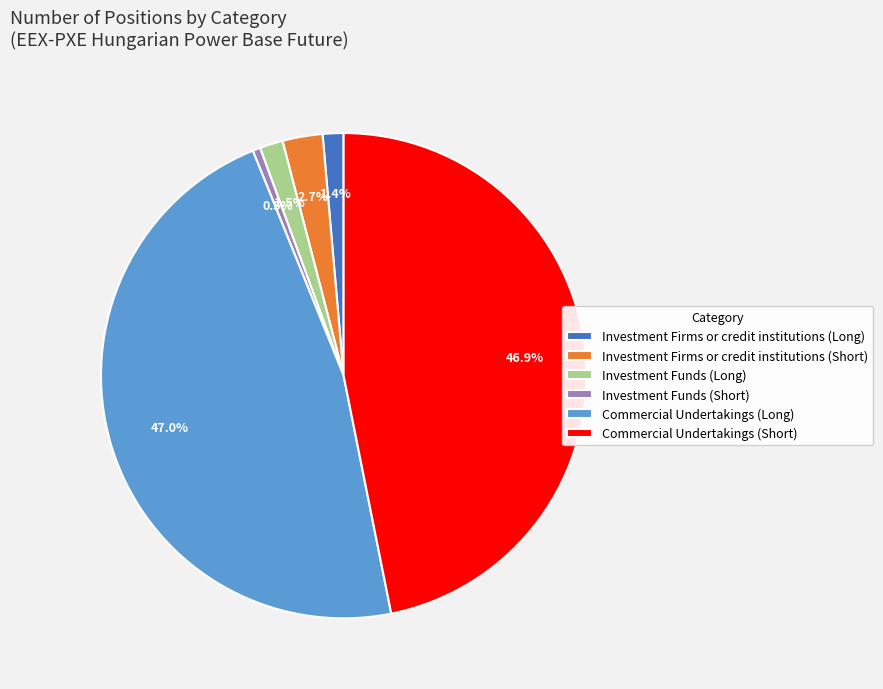

Combined, do Commercial Undertakings (Long) and Investment Firms or credit institutions (Long) account for over 50%?

No